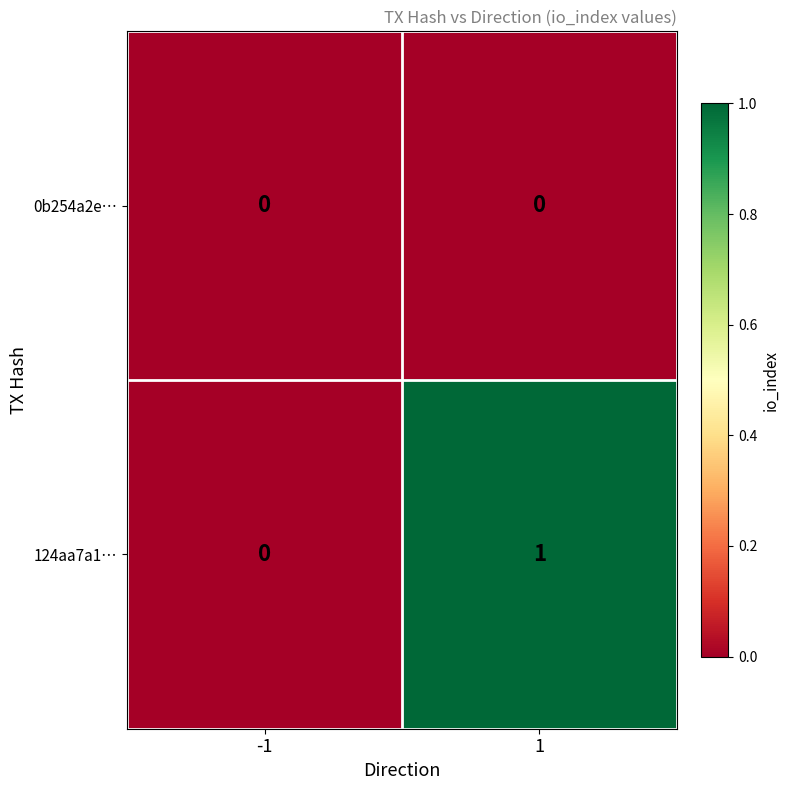

Reading right to left, list all the values displayed in this chart.

0b254a2e…: 1=0	-1=0
124aa7a1…: 1=1	-1=0